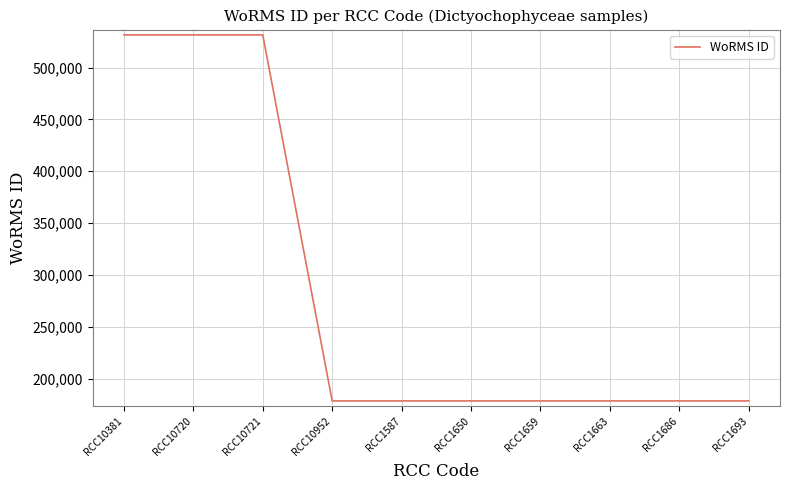

What is the greatest value displayed?

531445